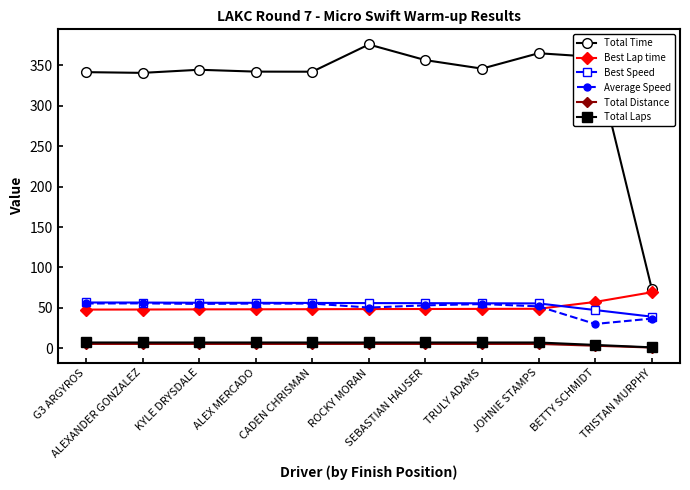

Does the chart have visible grid lines?

No